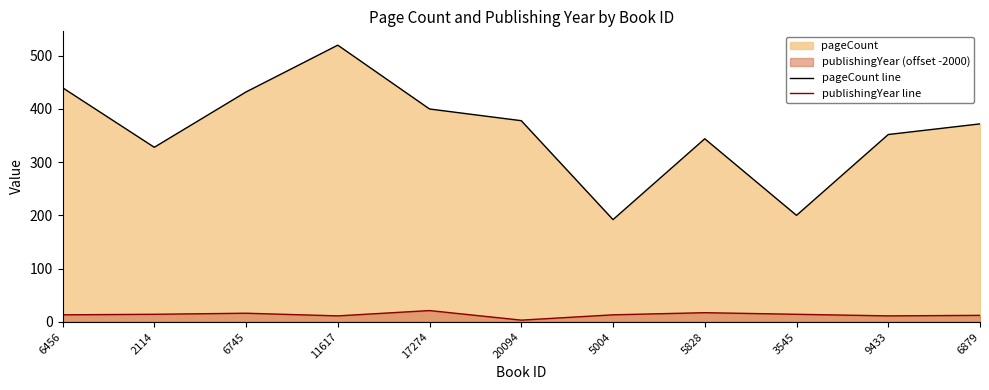

True or false: publishingYear line has more than 2 interior local peaks.

True